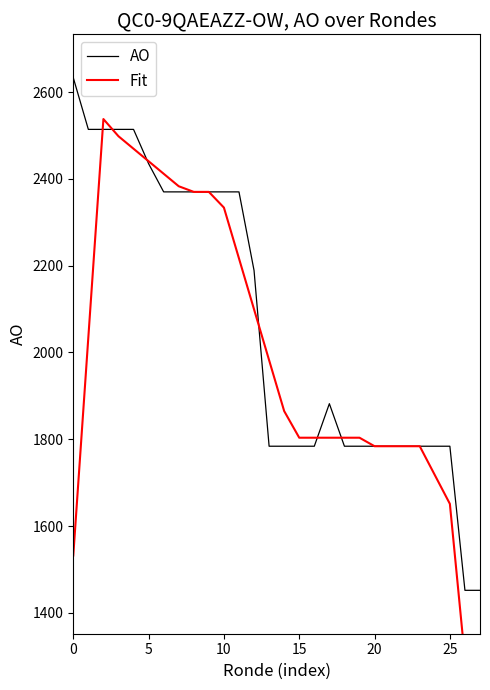

How many interior local peaks does the AO series have?

1